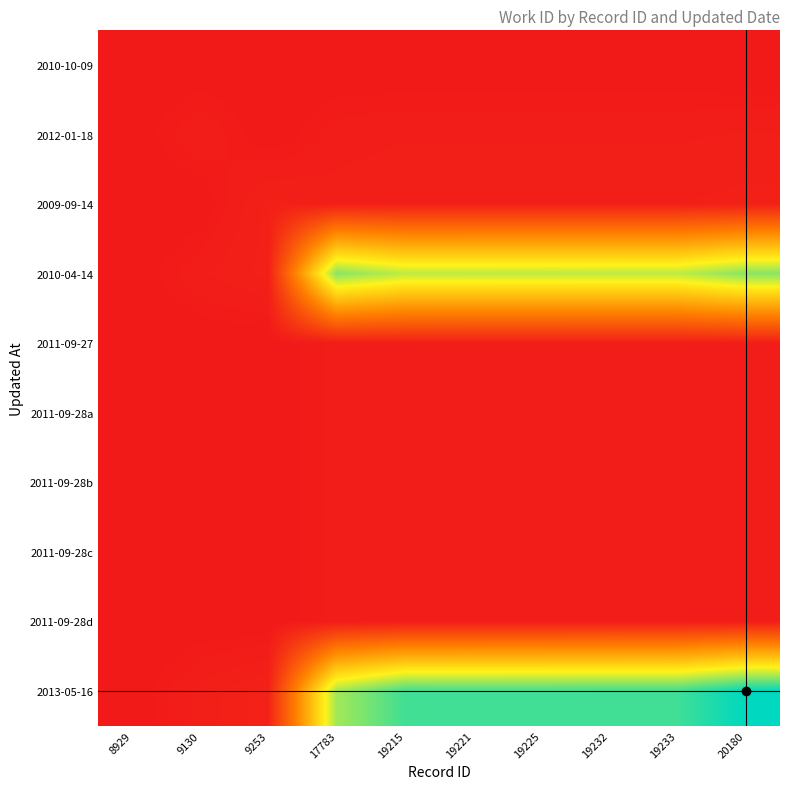

Reading left to right, transcribe all the data shown in this chart.

2010-10-09: 8929=3476.0	9130=3476.0	9253=3476.0	17783=3476.0	19215=3476.0	19221=3476.0	19225=3476.0	19232=3476.0	19233=3476.0	20180=3476.0
2012-01-18: 8929=3476.0	9130=3539.0	9253=3477.8	17783=3525.6	19215=3533.6	19221=3533.6	19225=3533.6	19232=3533.7	19233=3533.7	20180=3539.0
2009-09-14: 8929=3476.0	9130=3477.6	9253=3568.0	17783=3548.4	19215=3560.1	19221=3560.1	19225=3560.2	19232=3560.2	19233=3560.2	20180=3568.0
2010-04-14: 8929=3476.0	9130=3533.5	9253=3568.7	17783=6696.0	19215=6418.8	19221=6420.5	19225=6421.7	19232=6423.7	19233=6424.0	20180=6694.9
2011-09-27: 8929=3476.0	9130=3477.1	9253=3477.7	17783=3522.4	19215=3535.0	19221=3530.0	19225=3530.0	19232=3530.0	19233=3530.0	20180=3535.0
2011-09-28a: 8929=3476.0	9130=3477.1	9253=3477.7	17783=3522.4	19215=3529.9	19221=3535.0	19225=3530.0	19232=3530.0	19233=3530.0	20180=3535.0
2011-09-28b: 8929=3476.0	9130=3477.1	9253=3477.7	17783=3522.4	19215=3529.9	19221=3530.0	19225=3535.0	19232=3530.0	19233=3530.0	20180=3535.0
2011-09-28c: 8929=3476.0	9130=3477.1	9253=3477.7	17783=3522.4	19215=3529.9	19221=3530.0	19225=3530.0	19232=3535.0	19233=3530.0	20180=3535.0
2011-09-28d: 8929=3476.0	9130=3477.1	9253=3477.7	17783=3522.4	19215=3529.9	19221=3530.0	19225=3530.0	19232=3530.0	19233=3535.0	20180=3535.0
2013-05-16: 8929=3476.0	9130=3545.9	9253=3588.7	17783=6555.1	19215=7053.1	19221=7055.2	19225=7056.5	19232=7059.0	19233=7059.3	20180=7390.0